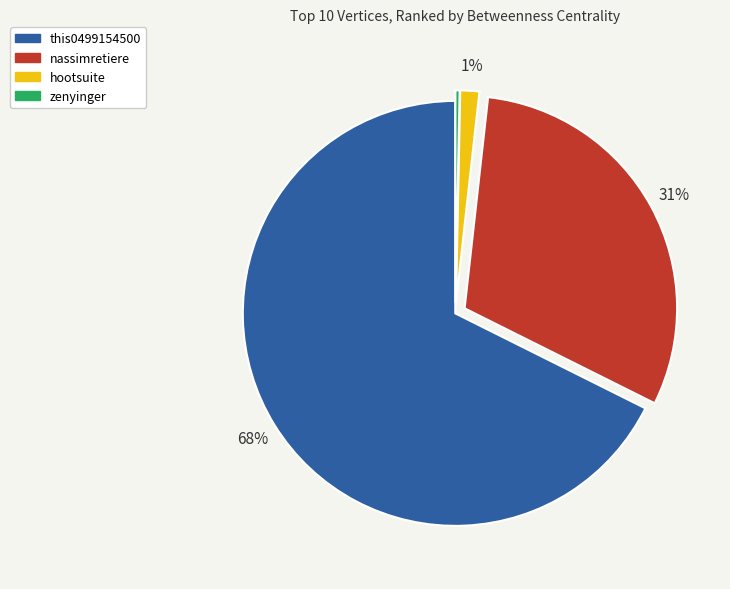

Count the number of slices in the pie.

4